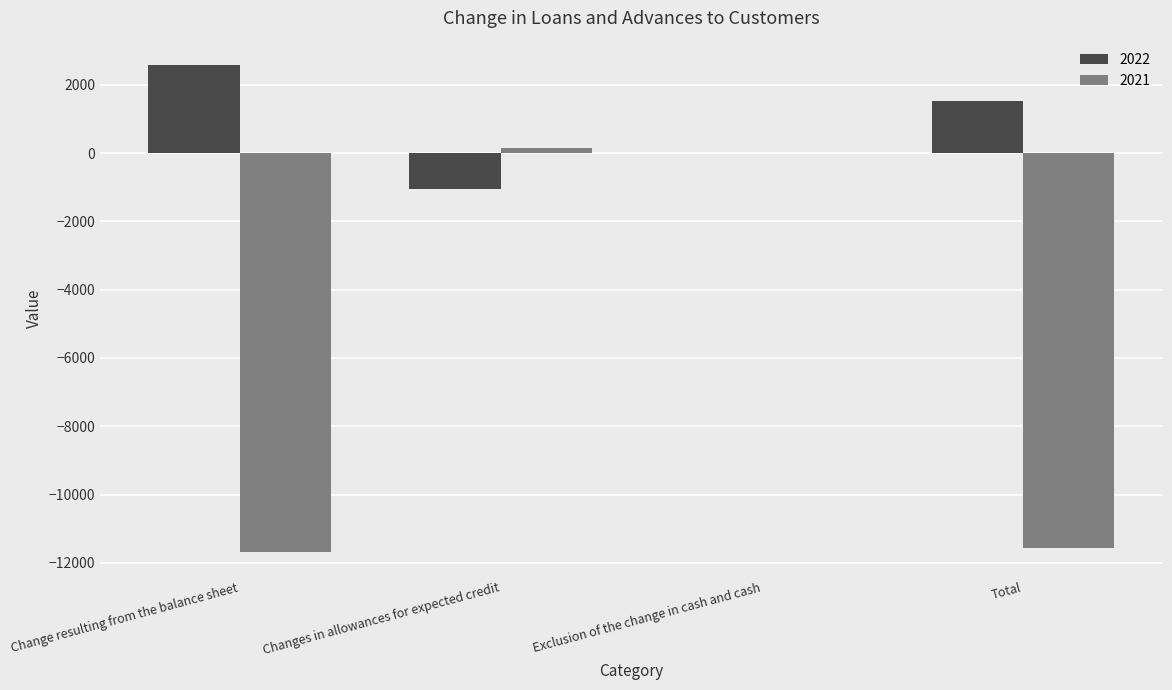

Is it true that 2022 equals 1529 at Total?

True